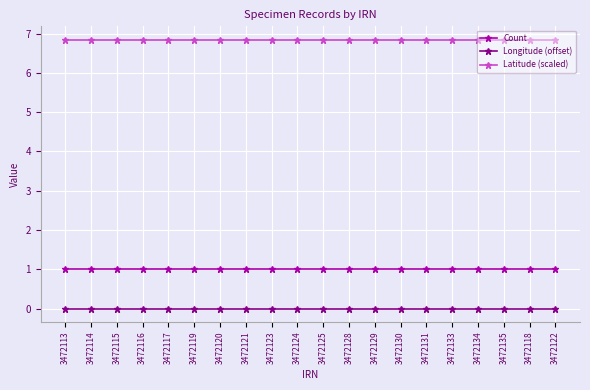

True or false: Latitude (scaled) and Longitude (offset) cross at least once.

False